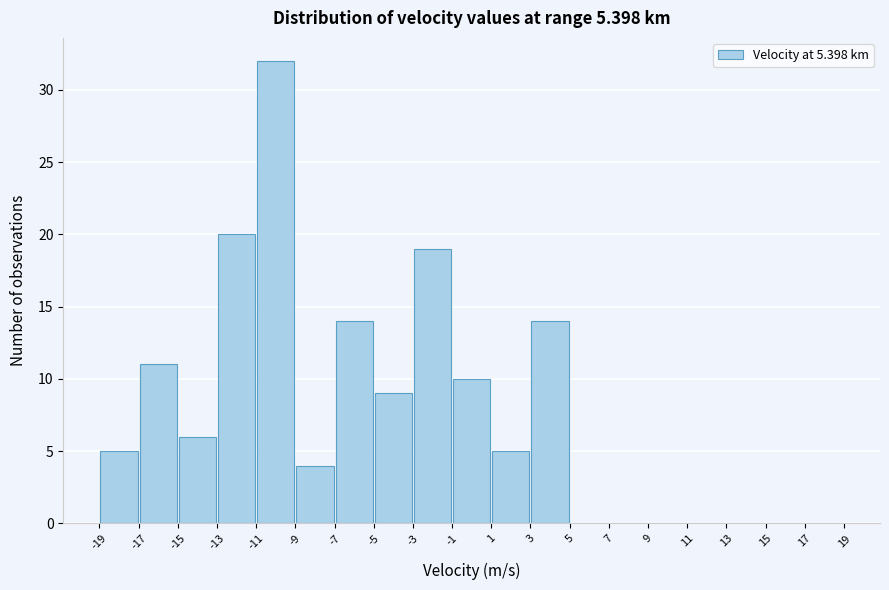

What is the height of the bar covering 3 to 5 on the x-axis? The values are not printed on the chart, so give them approximately, as read against the axis.

14